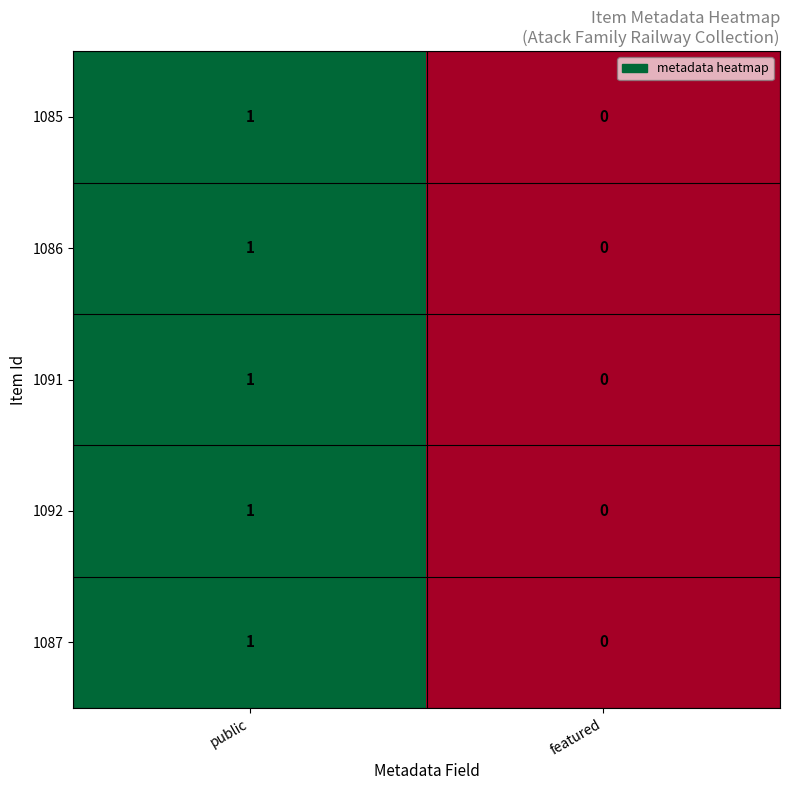

At which category is the sum across all series the highest?

public